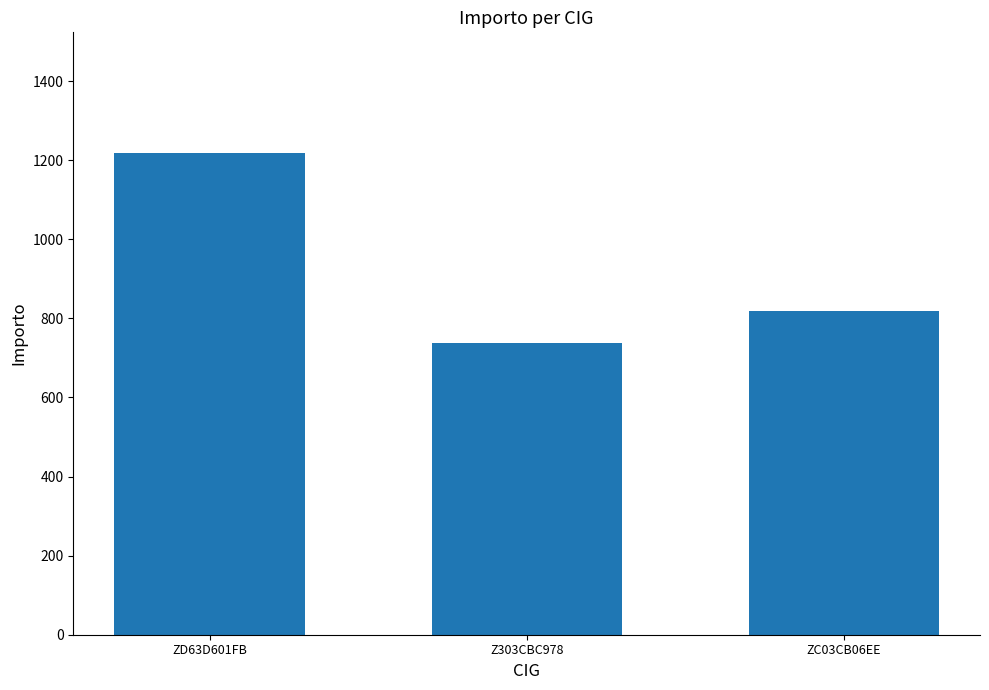

Which category has the lowest value across all series?

Z303CBC978